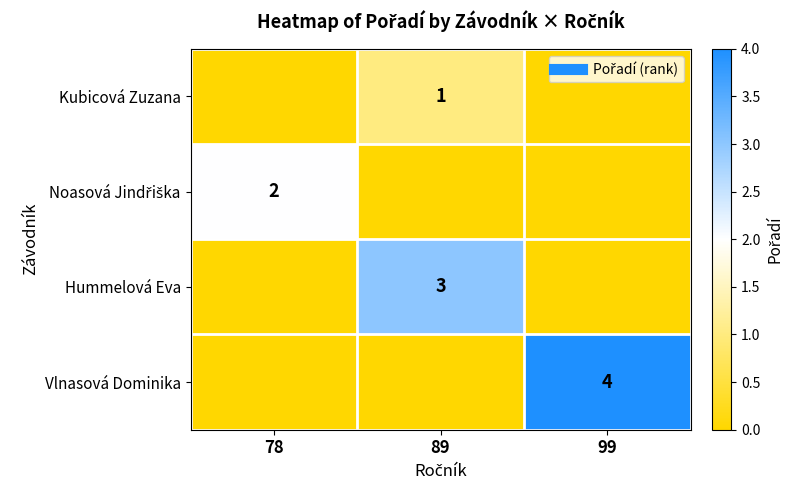

Count the number of categories in the chart.

3